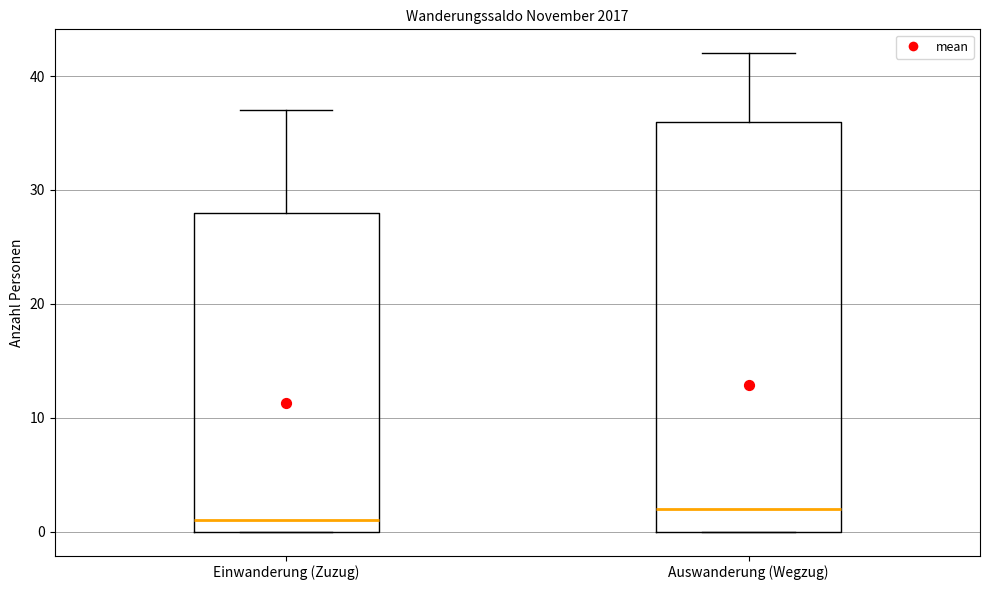

Comparing the boxes themselves (not the whiskers), which one is the tallest?

Auswanderung (Wegzug)